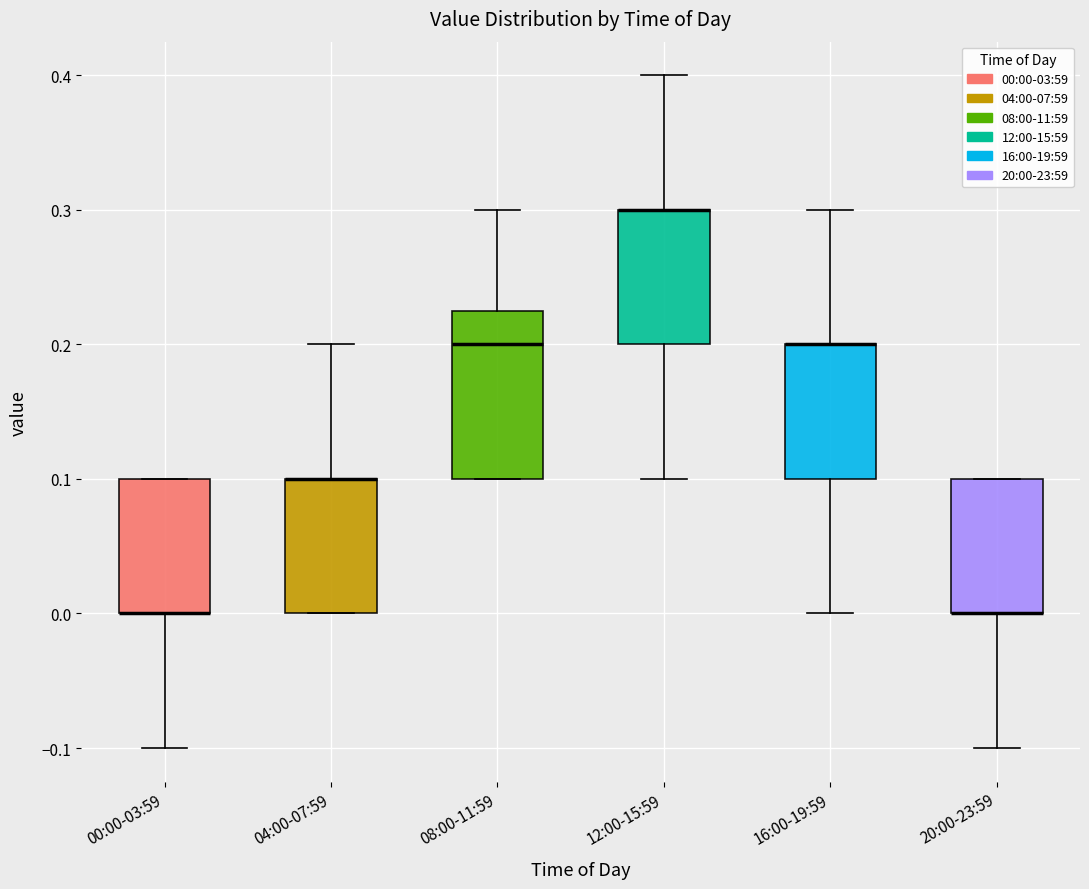

Reading left to right, read every box against the y-axis: the position of its median line, the range the box covers, and the ends of its whiskers. The values are not printed on the chart, so give them approximately, as read against the axis.

00:00-03:59: median 0.00 (drawn on the box's lower edge), box 0.00 to 0.10, whiskers -0.10 to 0.10
04:00-07:59: median 0.10 (drawn on the box's upper edge), box 0.00 to 0.10, whiskers 0.00 to 0.20
08:00-11:59: median 0.20, box 0.10 to 0.23, whiskers 0.10 to 0.30
12:00-15:59: median 0.30 (drawn on the box's upper edge), box 0.20 to 0.30, whiskers 0.10 to 0.40
16:00-19:59: median 0.20 (drawn on the box's upper edge), box 0.10 to 0.20, whiskers 0.00 to 0.30
20:00-23:59: median 0.00 (drawn on the box's lower edge), box 0.00 to 0.10, whiskers -0.10 to 0.10